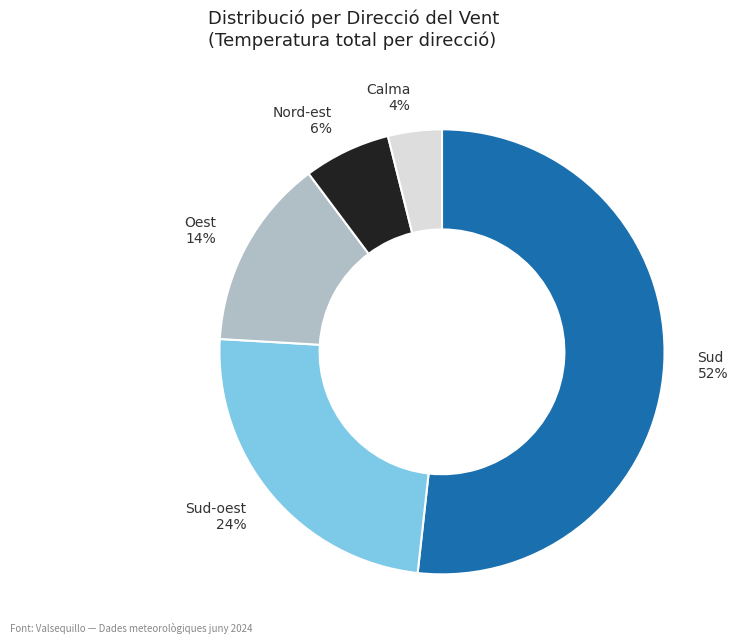

Is the sum of Sud-oest and Sud greater than half?

Yes